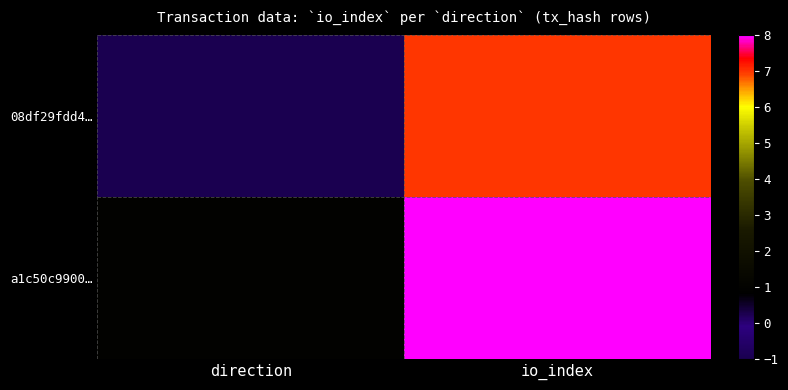

Reading left to right, transcribe all the data shown in this chart.

08df29fdd4…: direction=-1	io_index=7
a1c50c9900…: direction=1	io_index=8